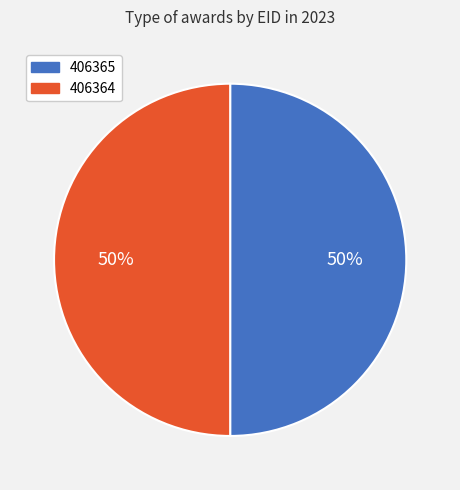

How many segments does this pie chart have?

2